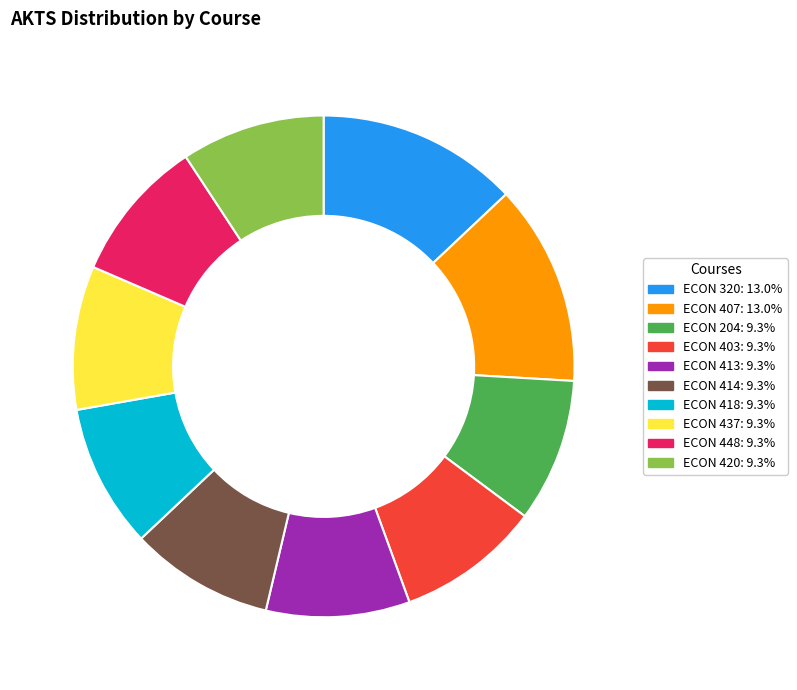

Combined, do ECON 407: 13.0% and ECON 413: 9.3% account for over 50%?

No